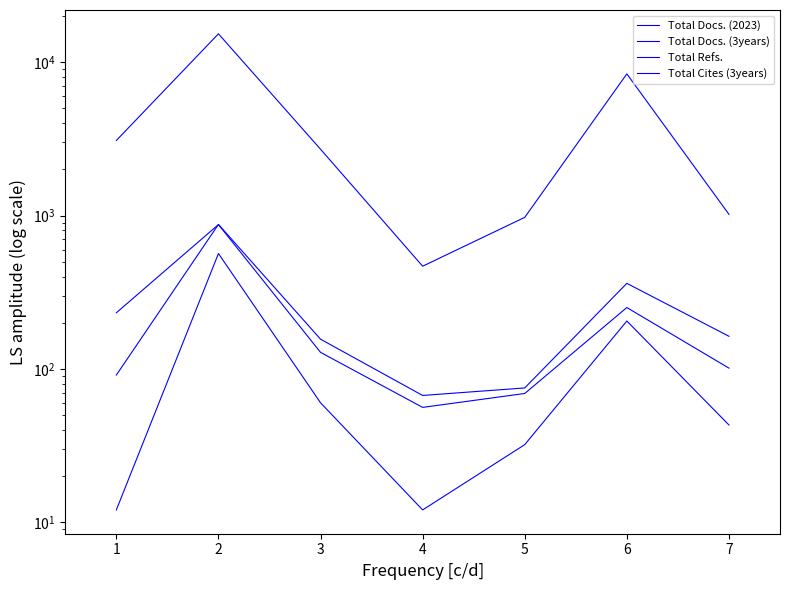

How many interior local valleys does the Total Docs. (3years) series have?

1